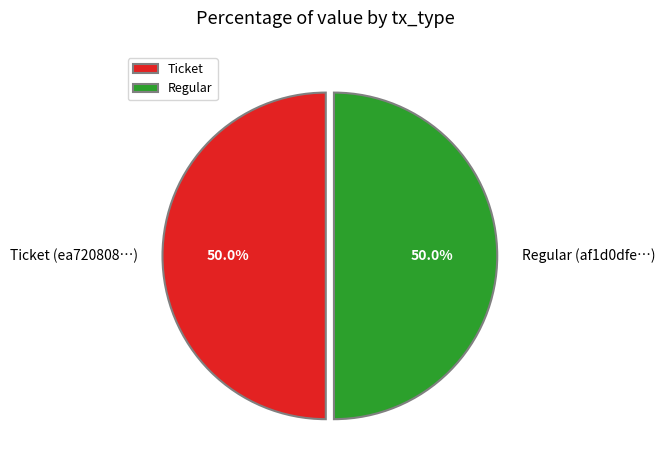

To the nearest percent, what is the average slice percentage?

50%